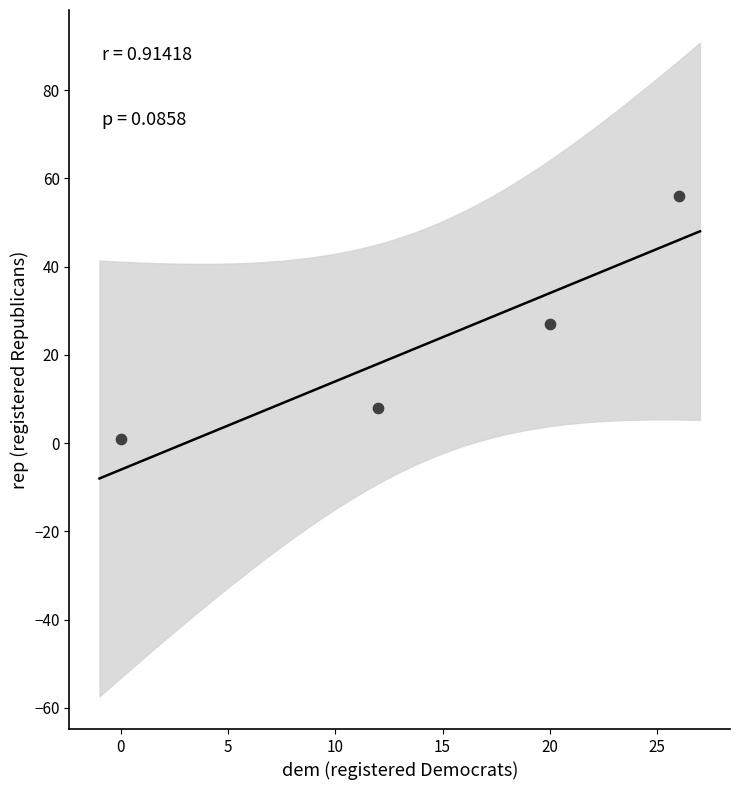

What is the range of X values (max minus min)?

26